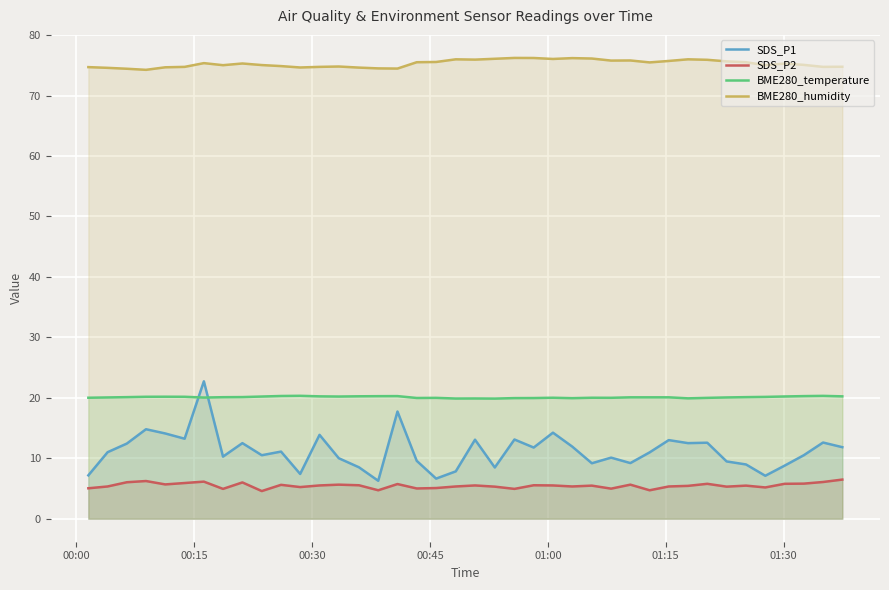

Which series has the largest total across all categories?

BME280_humidity